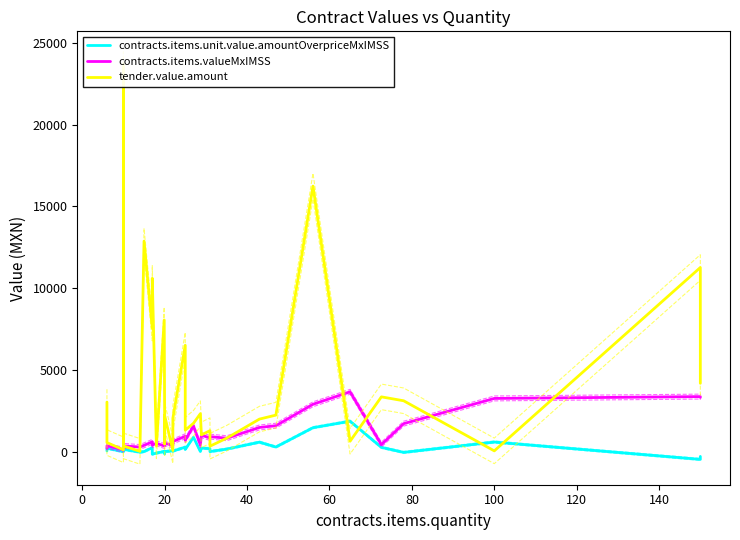

In tender.value.amount, how many points are higher than both neighbors (excluding endpoints)?

11